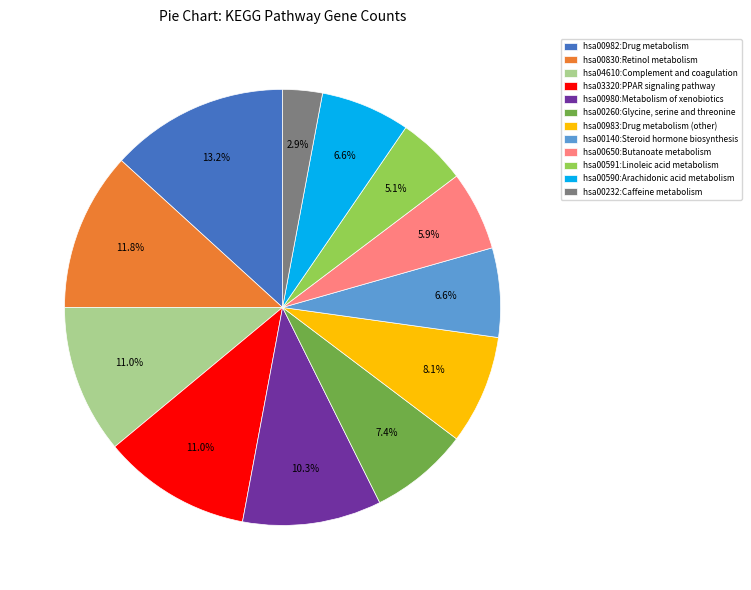

Which category has the smallest portion of the pie?

hsa00232:Caffeine metabolism